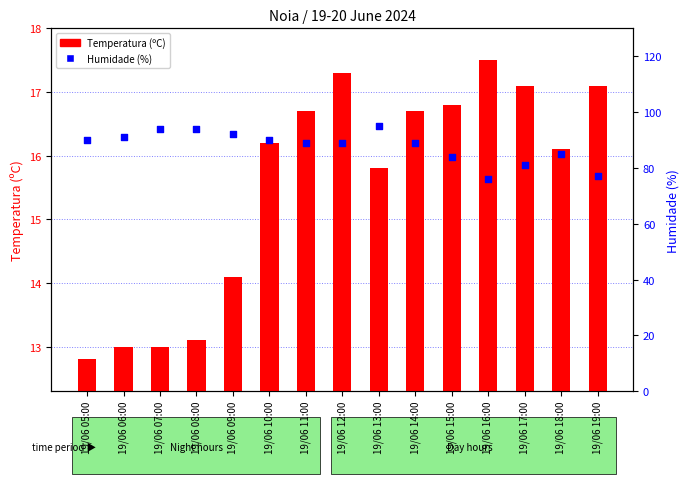

At which category is the sum across all series the highest?

19/06 13:00